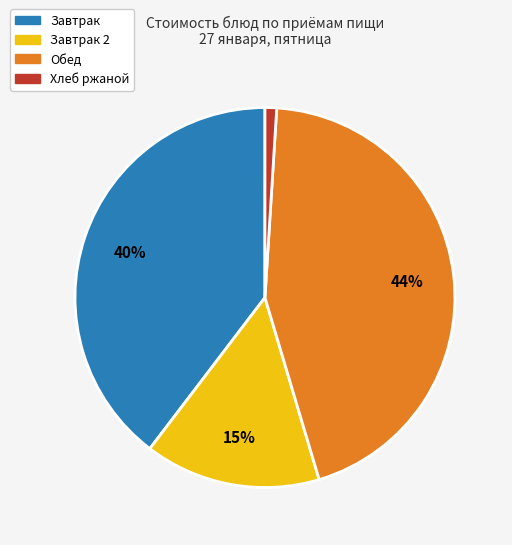

What is the largest slice in the pie chart?

Обед